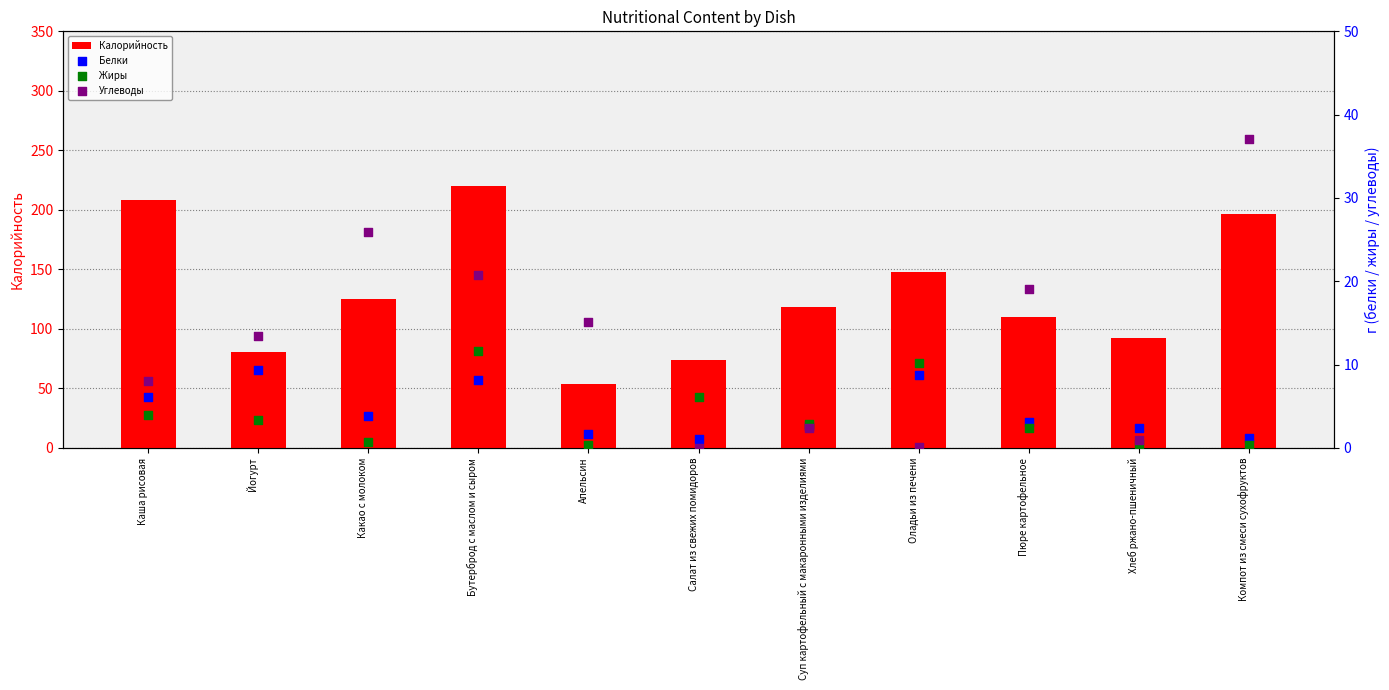

At how many categories does at least one series exceed 188?

3